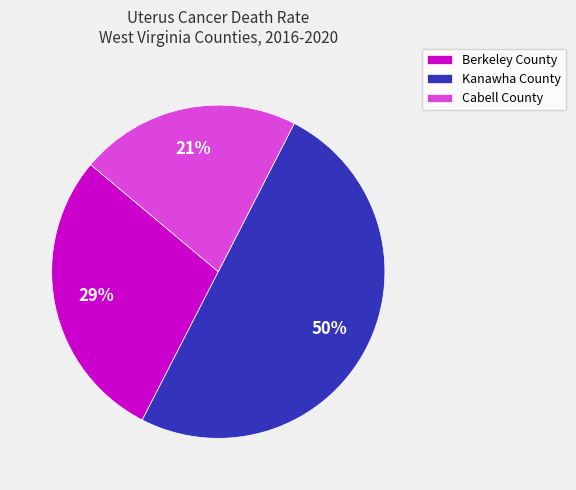

To the nearest percent, what portion does Cabell County represent?

21%